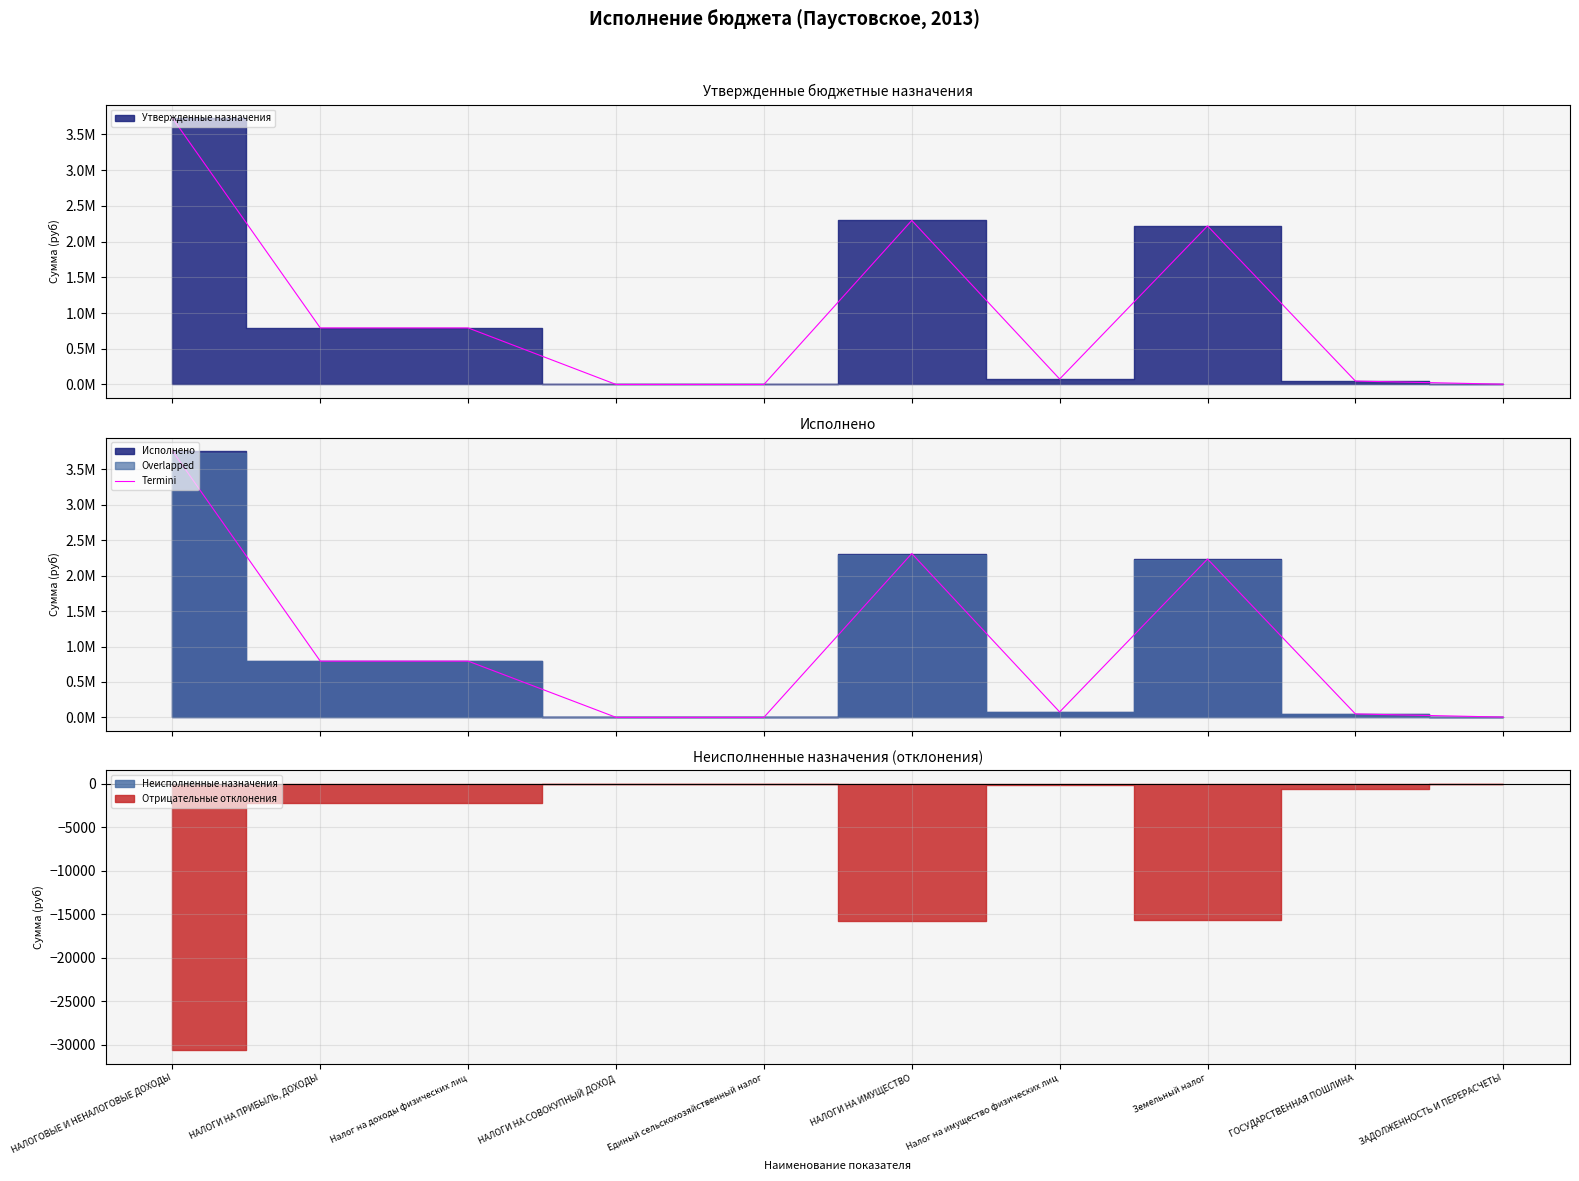

How many lines are shown in the chart?

1